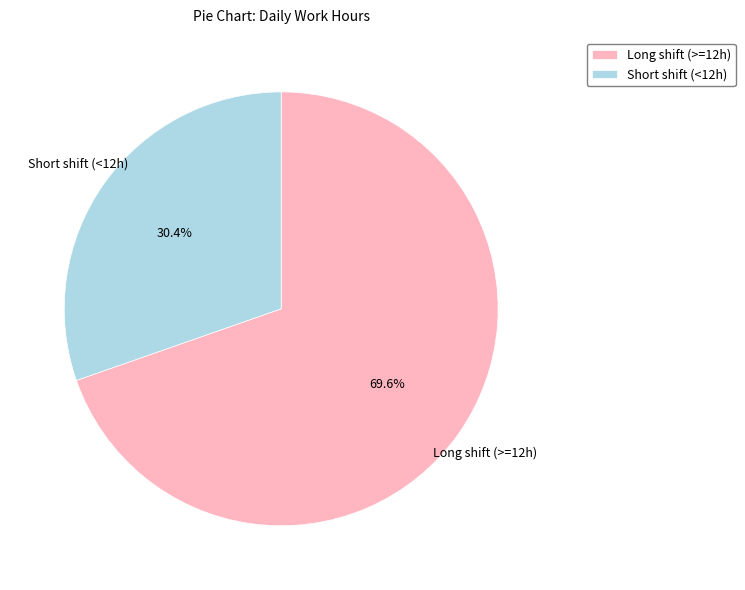

Combined, do Short shift (<12h) and Long shift (>=12h) account for over 50%?

Yes